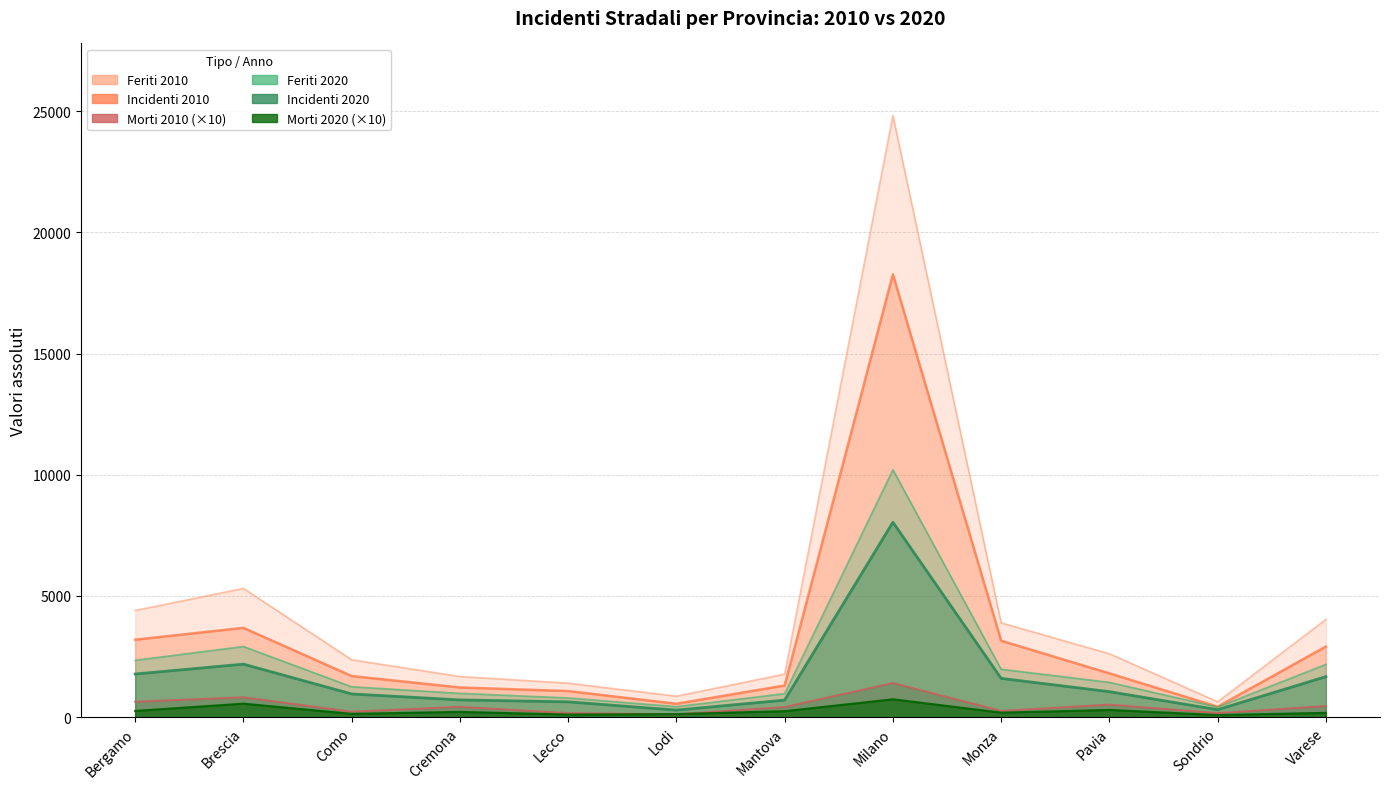

How many data points in Incidenti 2020 are less than 1054?

6